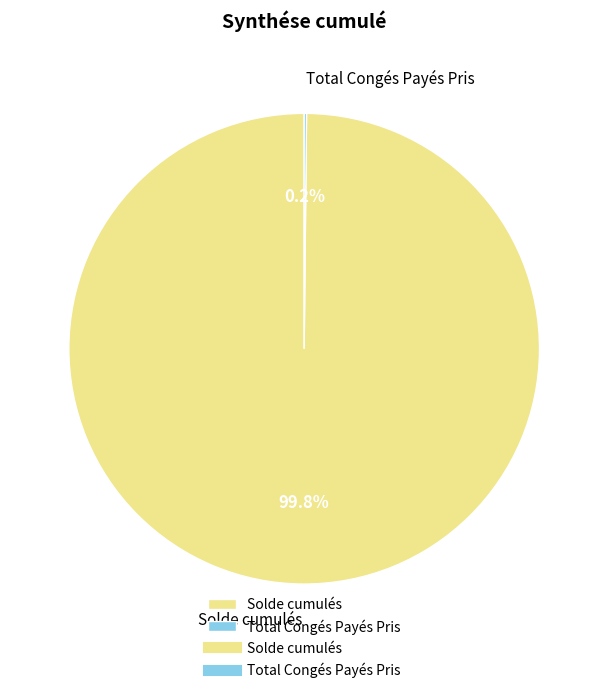

Does any single category account for the majority?

Yes